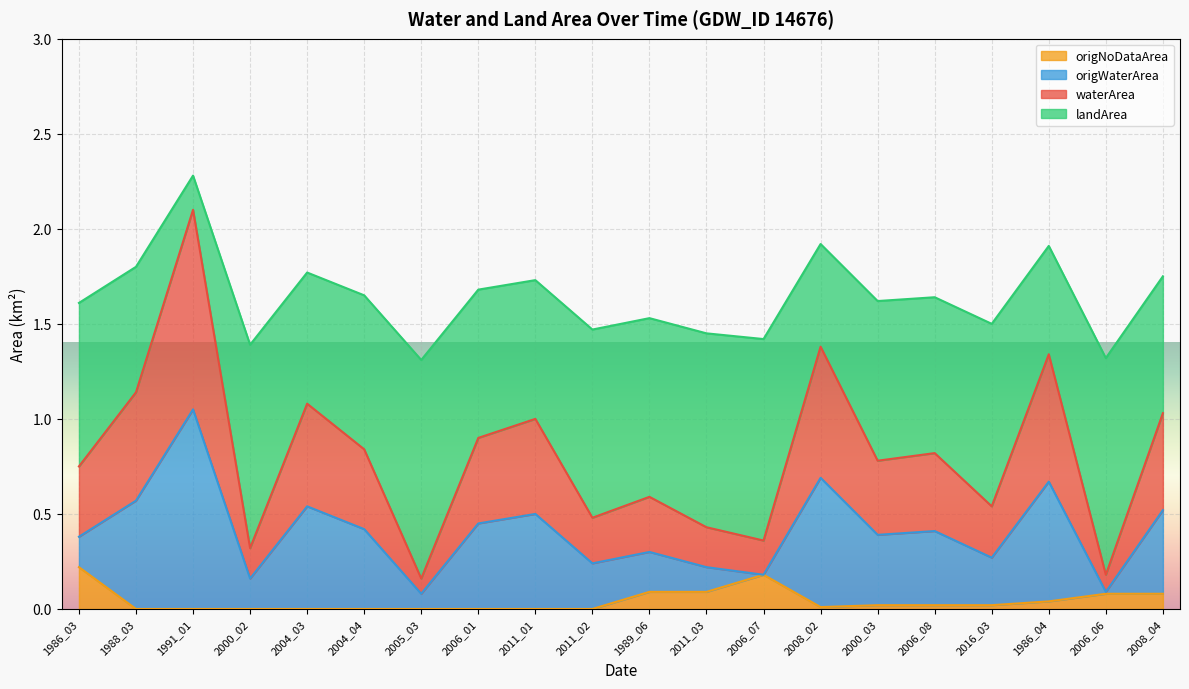

At which category is the sum across all series the highest?

1991_01